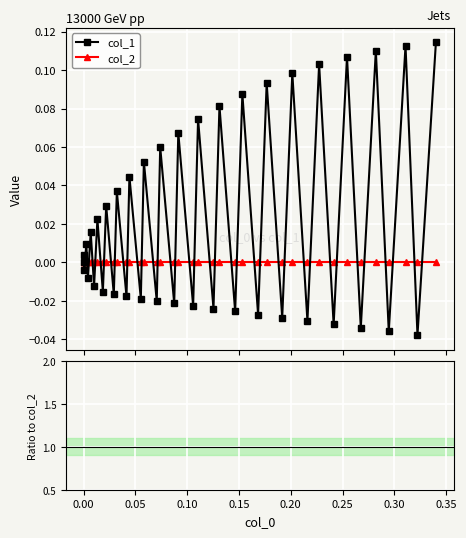

How many lines are shown in the chart?

3